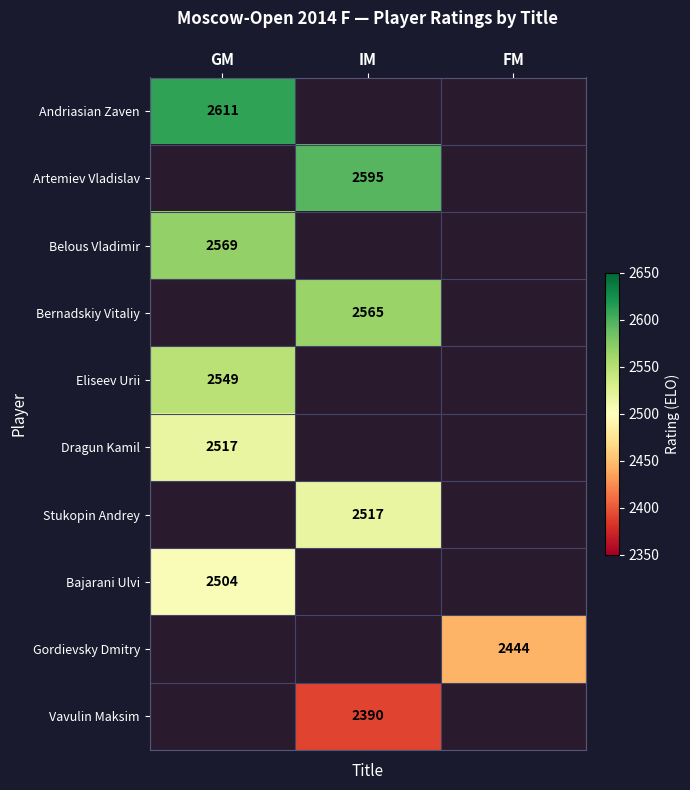

Is it true that Gordievsky Dmitry equals 544.4 at FM?

False